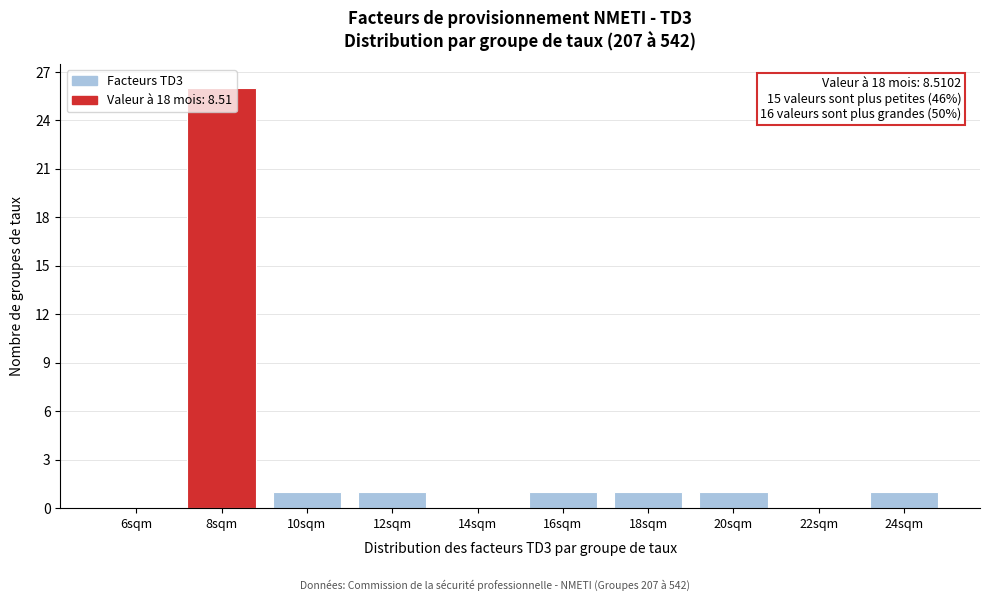

True or false: the data shows 9 at 22sqm.

False